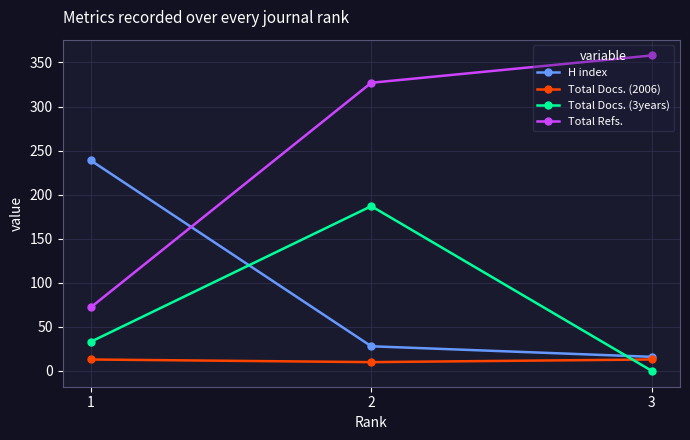

What is the difference between the second highest and minimum values in the H index series?

12